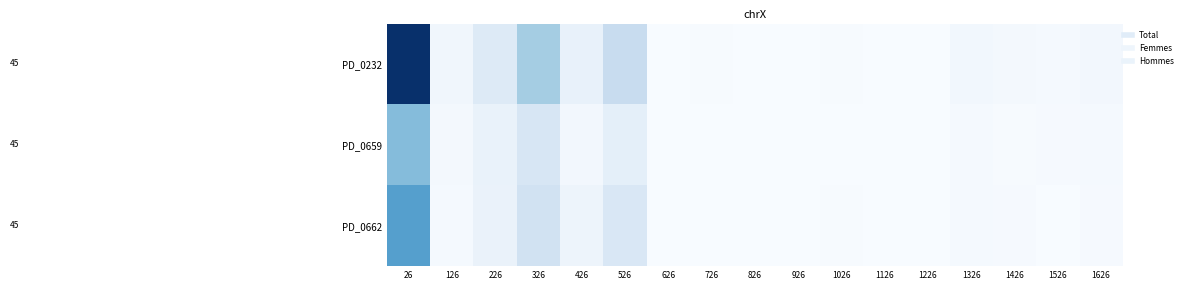

What is the spread (max minus min) of values at 826?

1